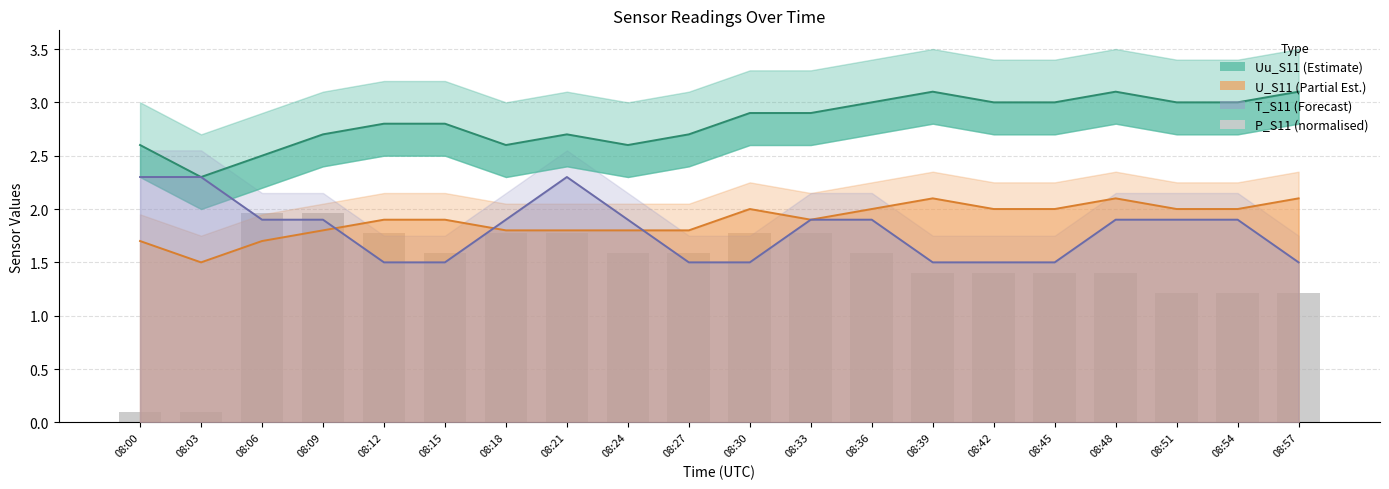

At which label does T_S11 (scaled) reach its peak?

08:00